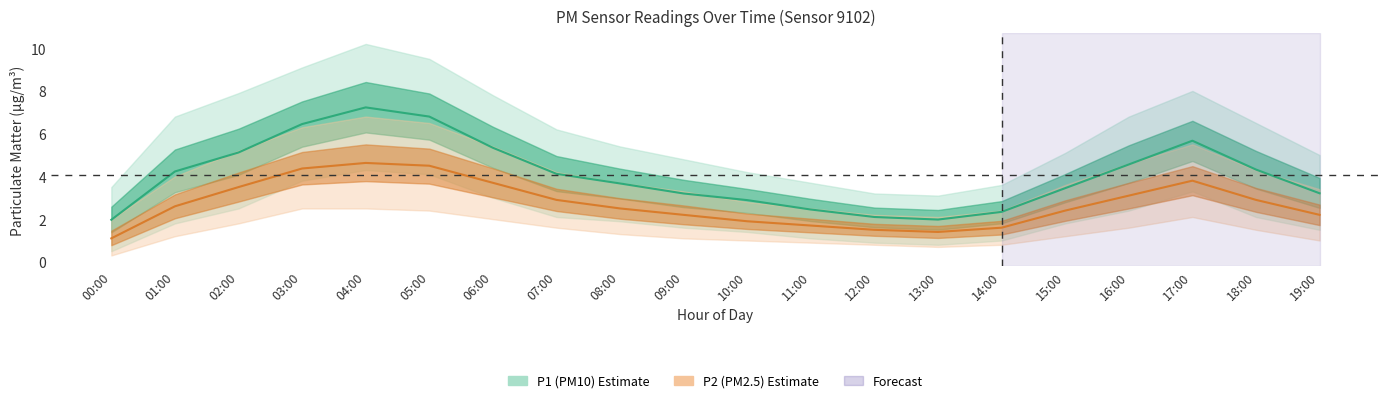

At how many categories does at least one series exceed 5?

6